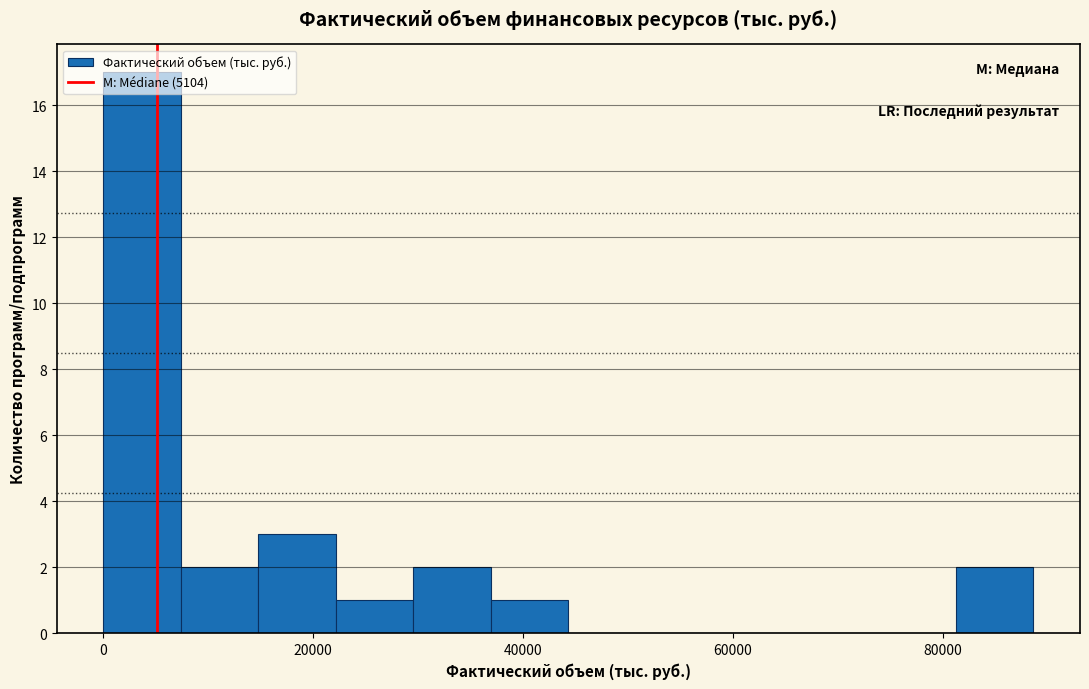

Around what value on the x-axis is the tallest bar? Give the approximate position of its centre, as read against the axis.

4000